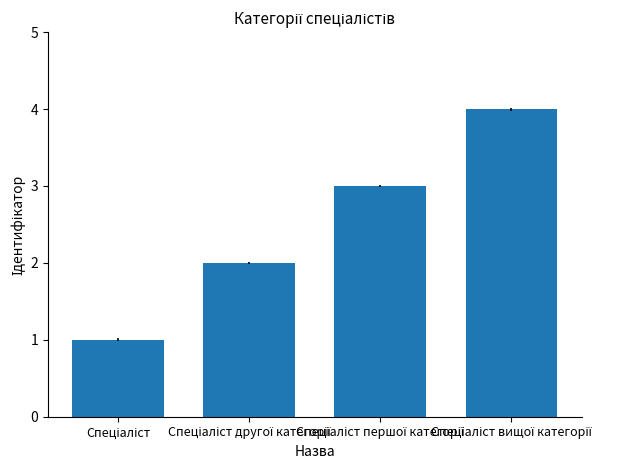

What is the sum of all values?

10